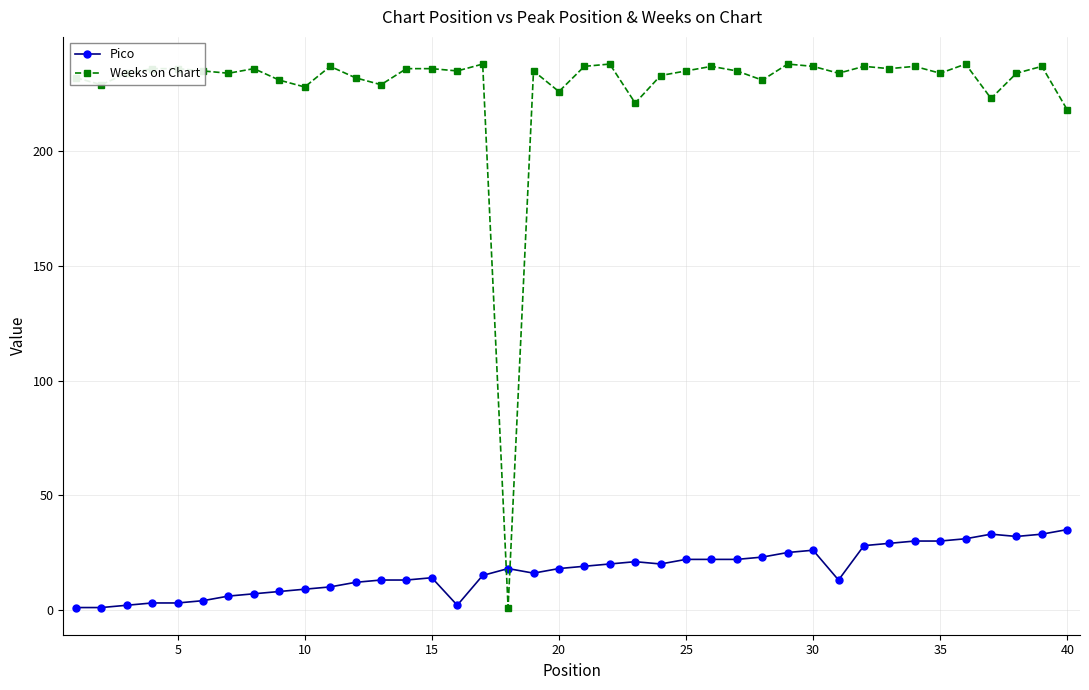

What is the highest value of the Weeks on Chart series?

238